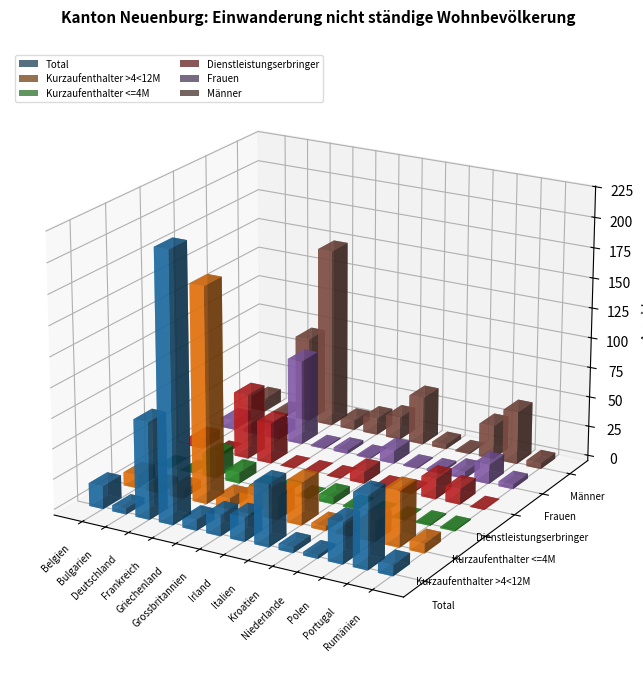

Between Bulgarien and Polen, which series saw the biggest shift?

Total